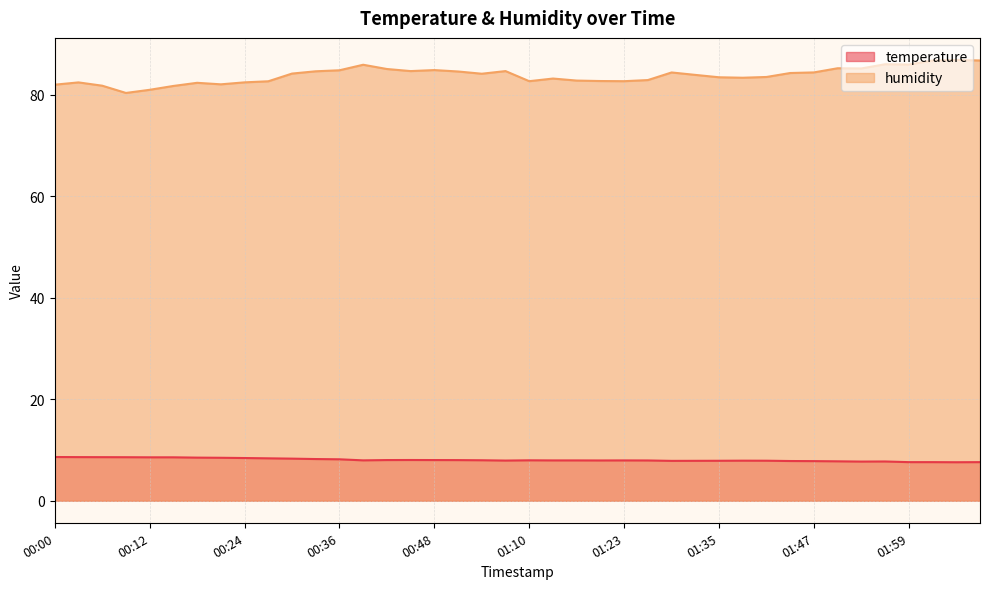

Which has a higher value, 00:57 or 00:00?

00:00